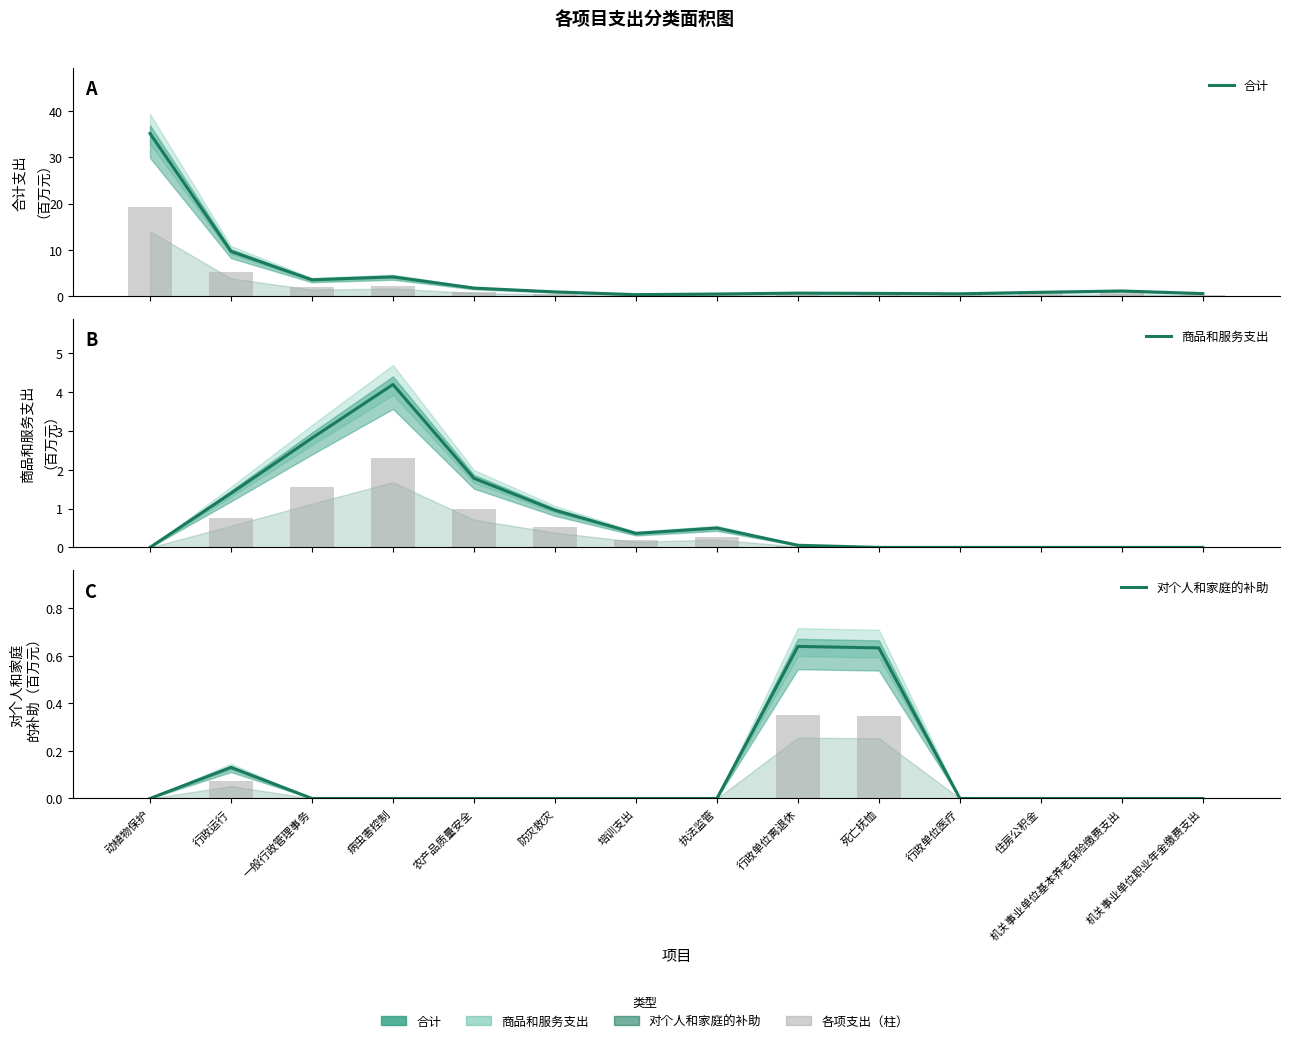

Reading left to right, list all the values displayed in this chart.

合计: 35.1	9.7	3.6	4.2	1.8	1.0	0.4	0.5	0.7	0.6	0.5	0.9	1.2	0.6
商品和服务支出: 0.0	1.4	2.8	4.2	1.8	1.0	0.4	0.5	0.1	0.0	0.0	0.0	0.0	0.0
对个人和家庭的补助: 0.0	0.1	0.0	0.0	0.0	0.0	0.0	0.0	0.6	0.6	0.0	0.0	0.0	0.0